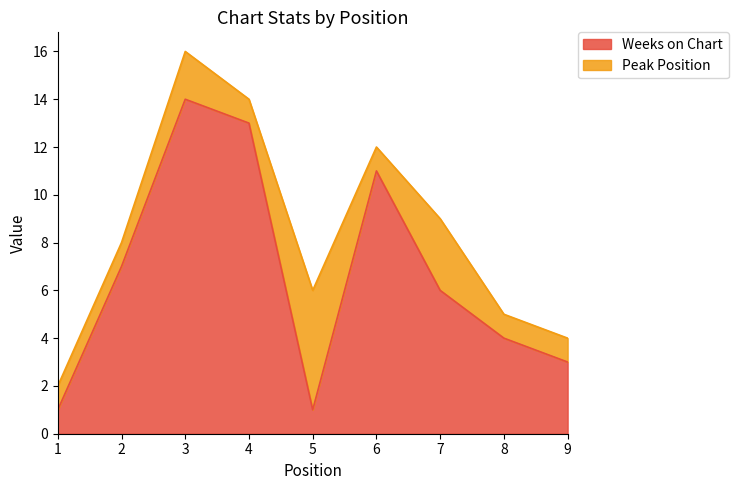

How many data points are less than 6?

4